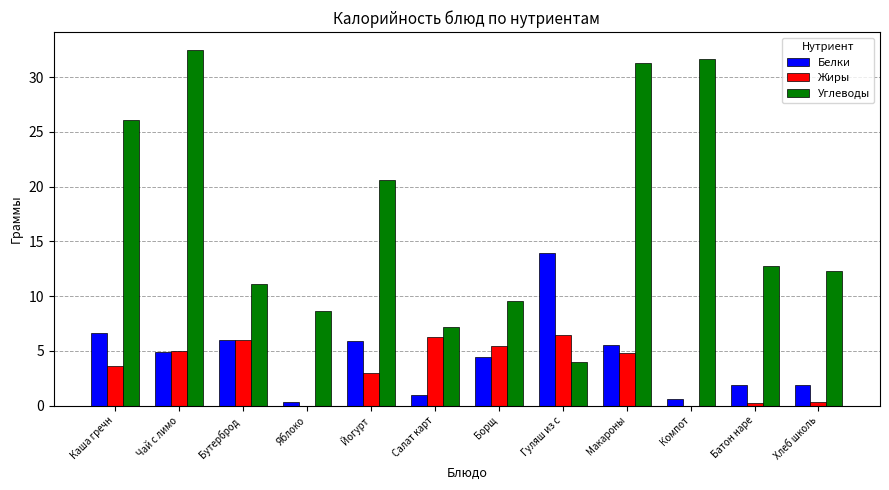

Is the value of Жиры at Салат карт greater than the value of Углеводы at Борщ?

No